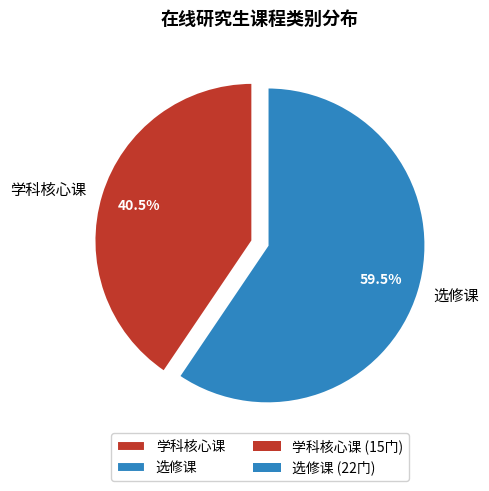

Does 选修课 account for over 50% of the chart?

Yes